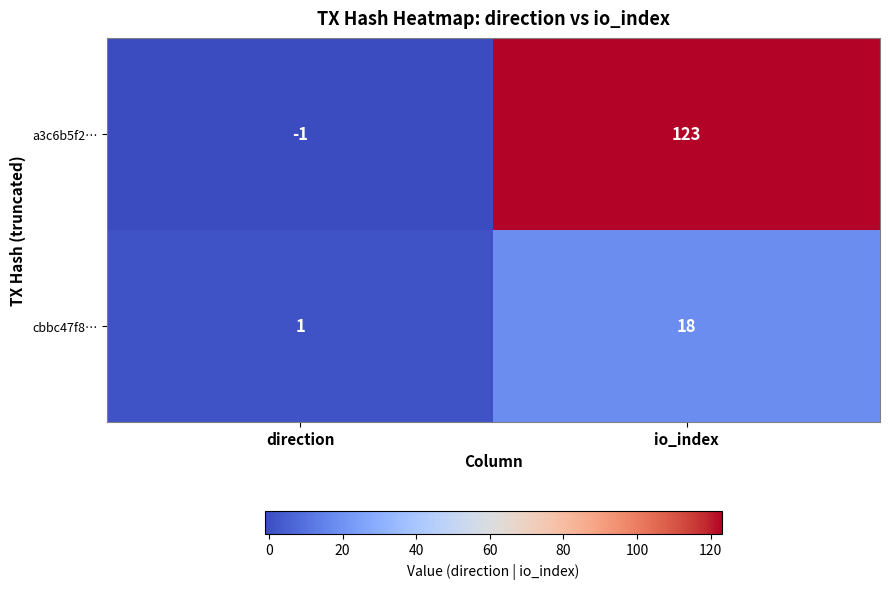

Rank the series by their maximum value, from lowest to highest.

cbbc47f8…, a3c6b5f2…